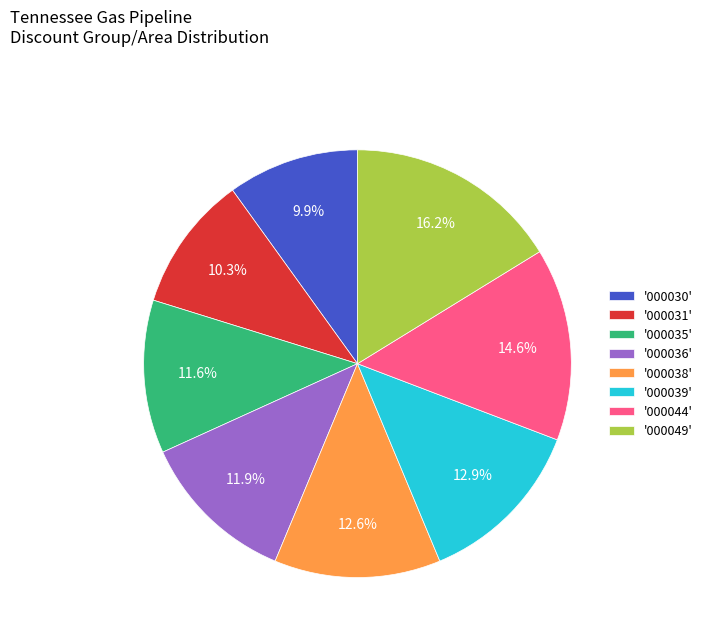

Which slice is the largest?

'000049'